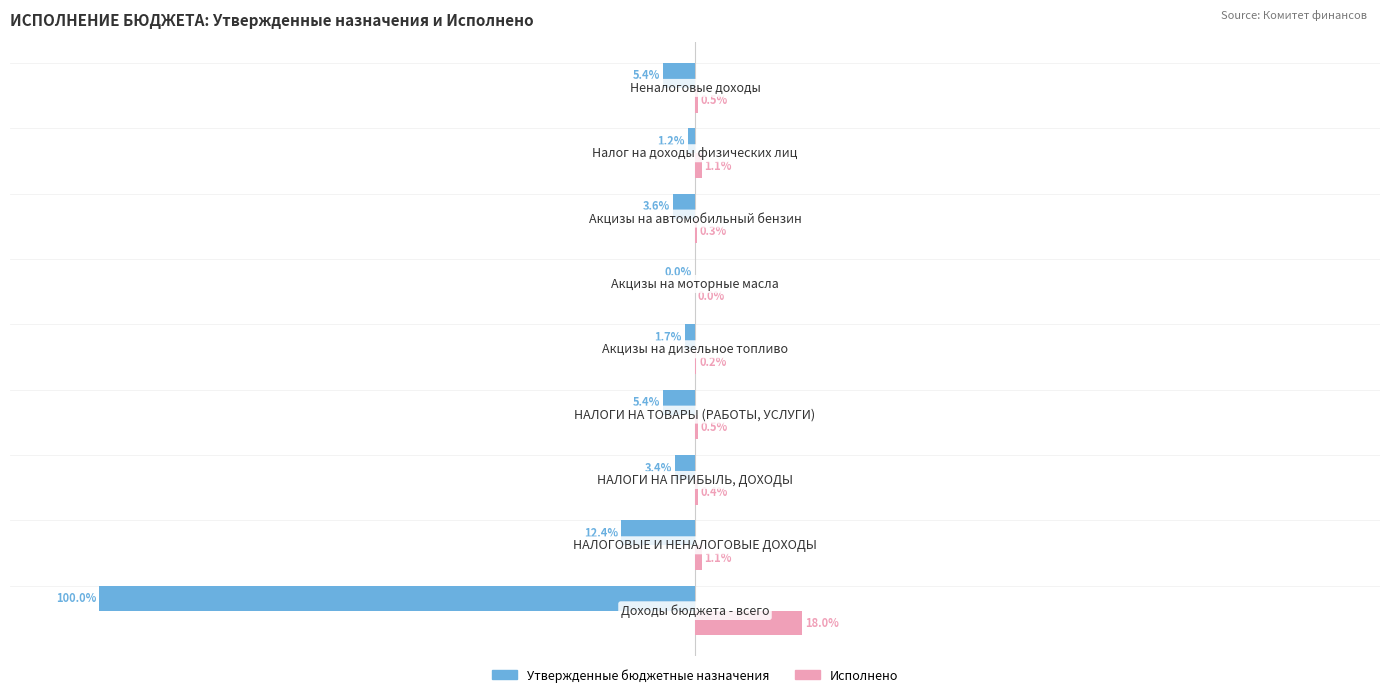

Which series has the largest total across all categories?

Исполнено